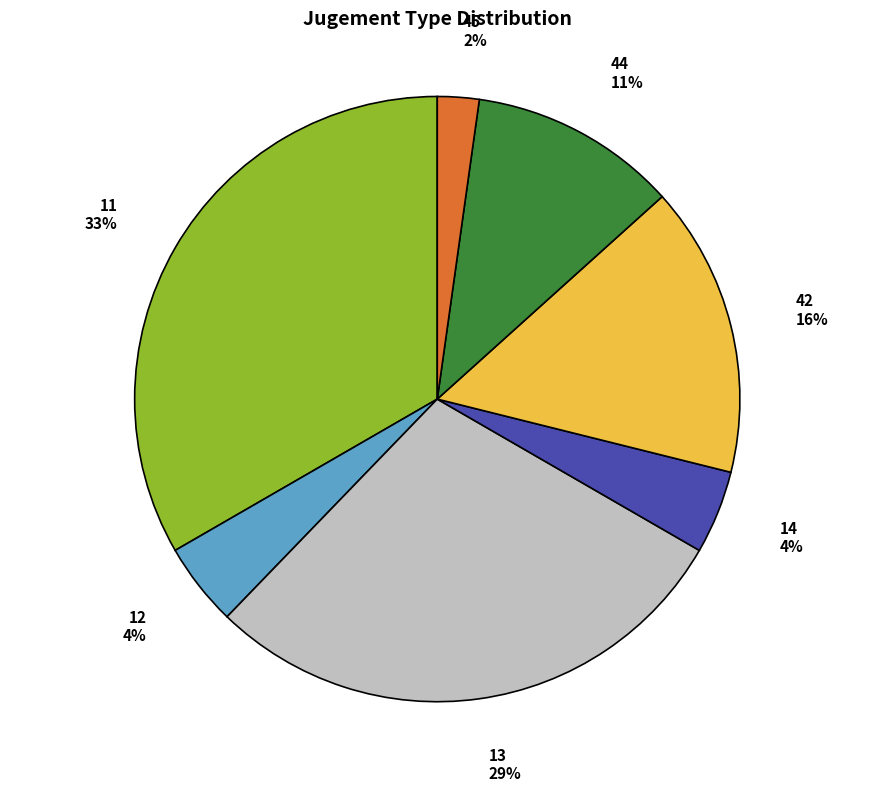

Does any single category account for the majority?

No